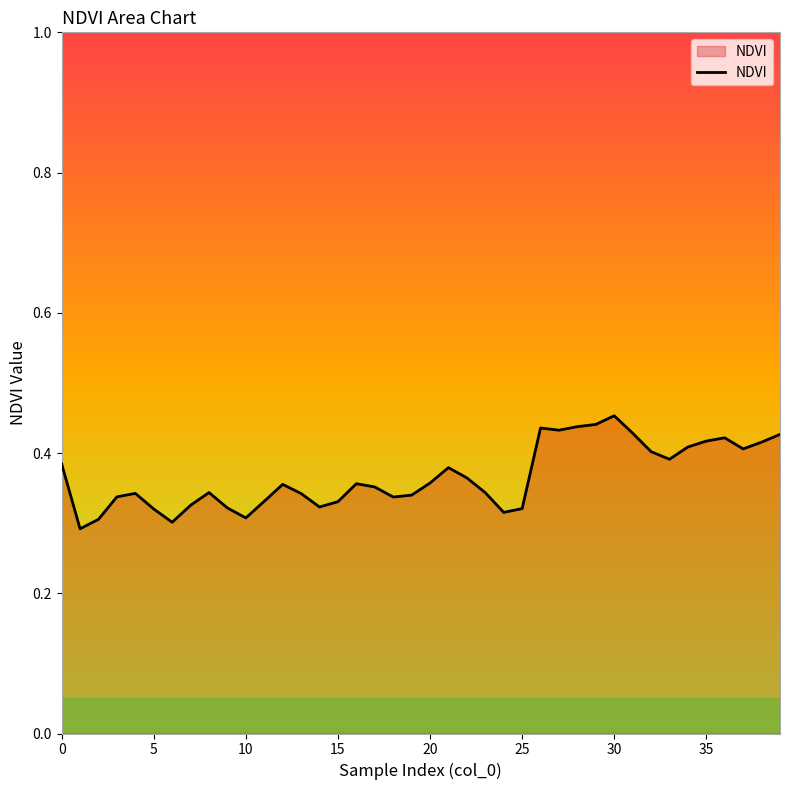

What is the value of the 10th point from the left?

0.3